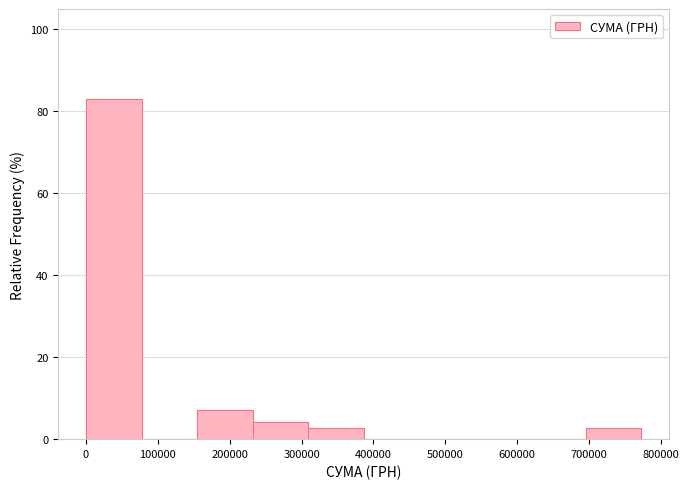

Which range on the x-axis has the tallest bar?

0 to 80000